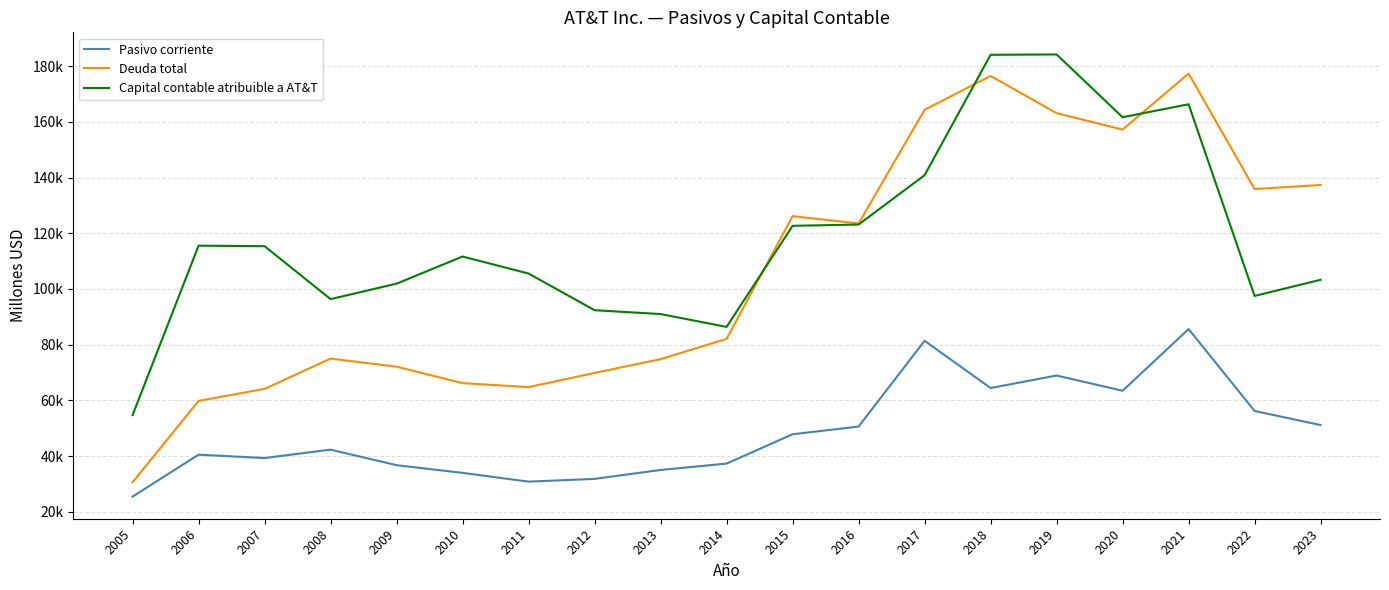

Reading left to right, what are all the values shown in this chart?

Pasivo corriente: 2005=25418	2006=40482	2007=39274	2008=42290	2009=36705	2010=33951	2011=30794	2012=31787	2013=34995	2014=37282	2015=47816	2016=50576	2017=81389	2018=64420	2019=68911	2020=63438	2021=85588	2022=56173	2023=51127
Deuda total: 2005=30570	2006=59796	2007=64115	2008=74991	2009=72081	2010=66167	2011=64753	2012=69844	2013=74788	2014=82067	2015=126151	2016=123513	2017=164346	2018=176505	2019=163147	2020=157245	2021=177354	2022=135890	2023=137331
Capital contable atribuible a AT&T: 2005=54690	2006=115540	2007=115367	2008=96347	2009=101900	2010=111647	2011=105534	2012=92362	2013=90988	2014=86370	2015=122671	2016=123135	2017=140861	2018=184089	2019=184221	2020=161673	2021=166332	2022=97500	2023=103297